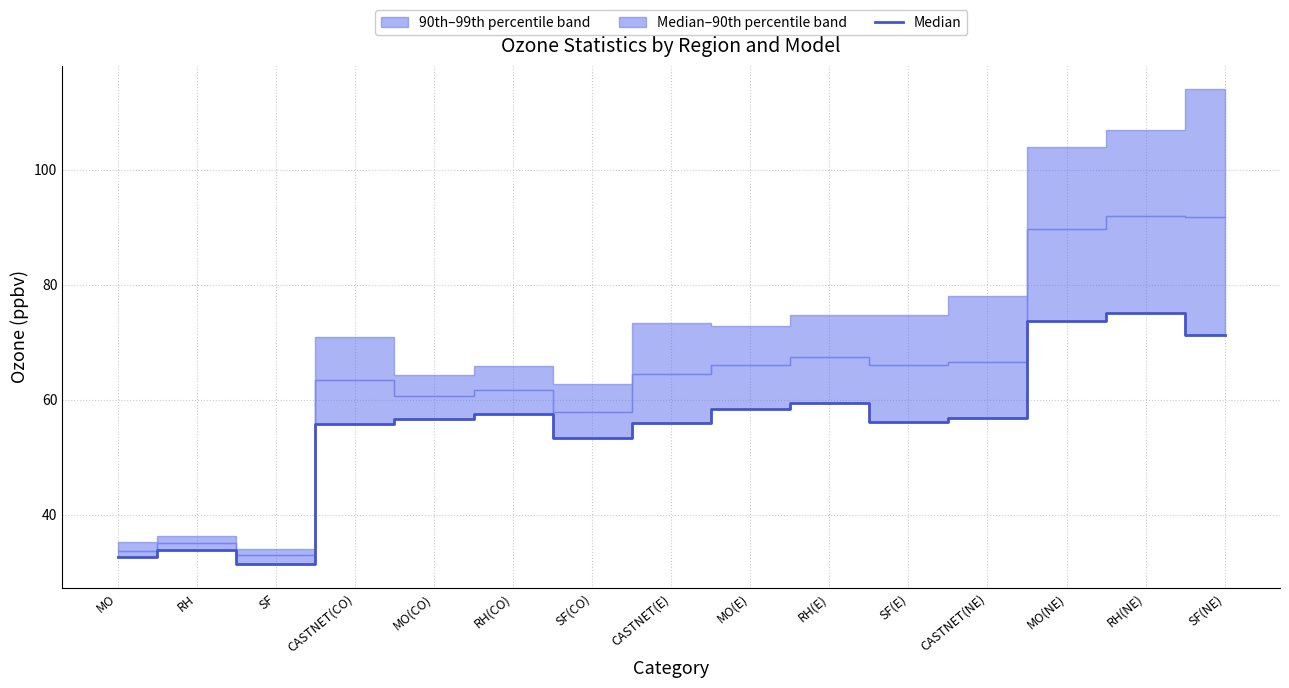

Where is the first local minimum?

SF